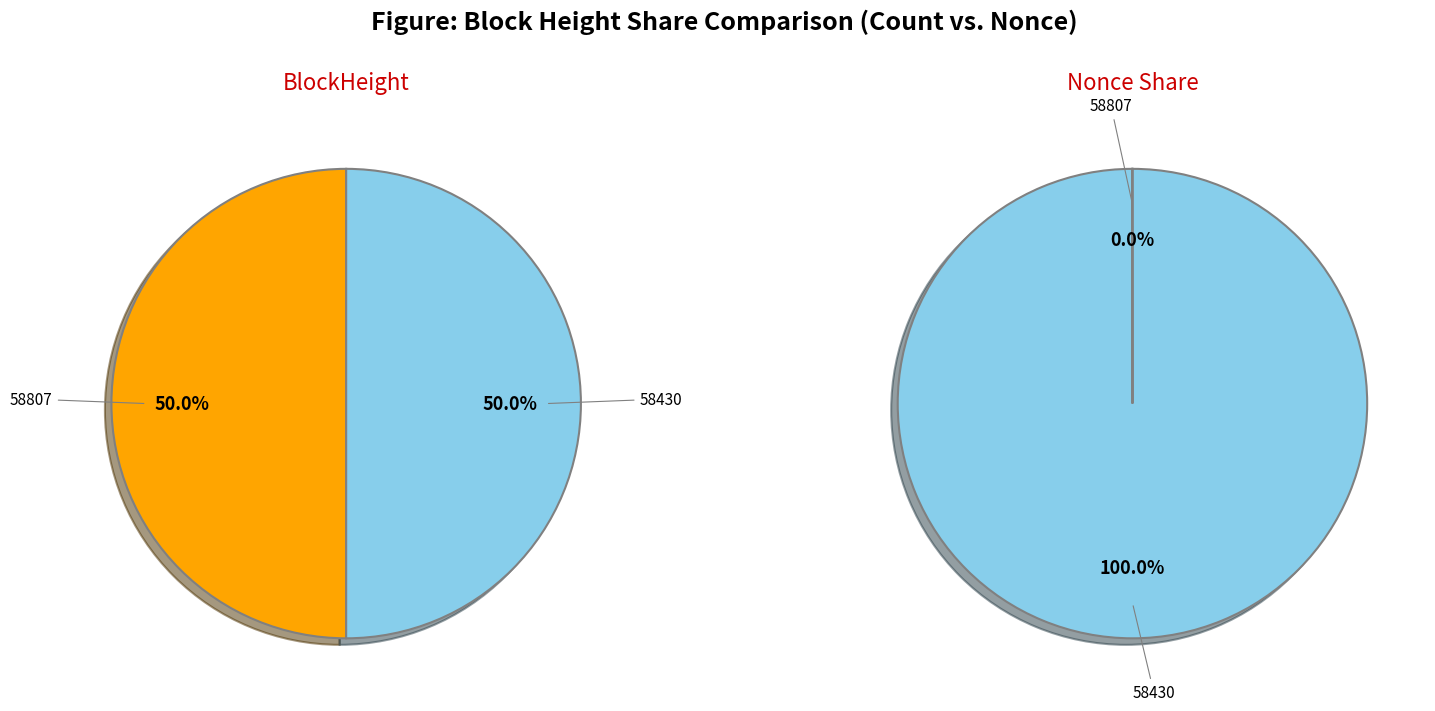

What percentage is the 58430 slice, to the nearest percent?

100%